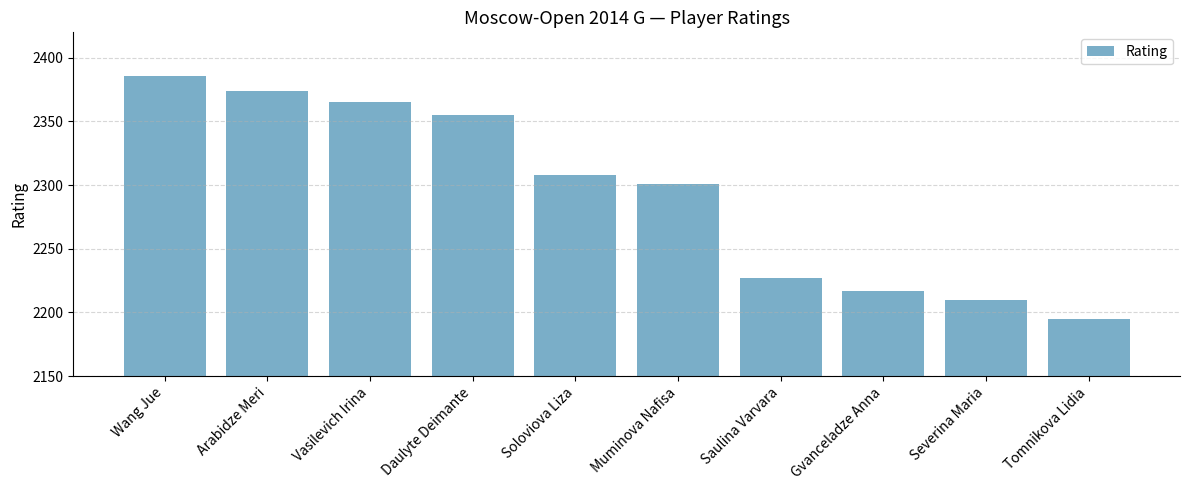

Where does the data first go above 2308?

Wang Jue